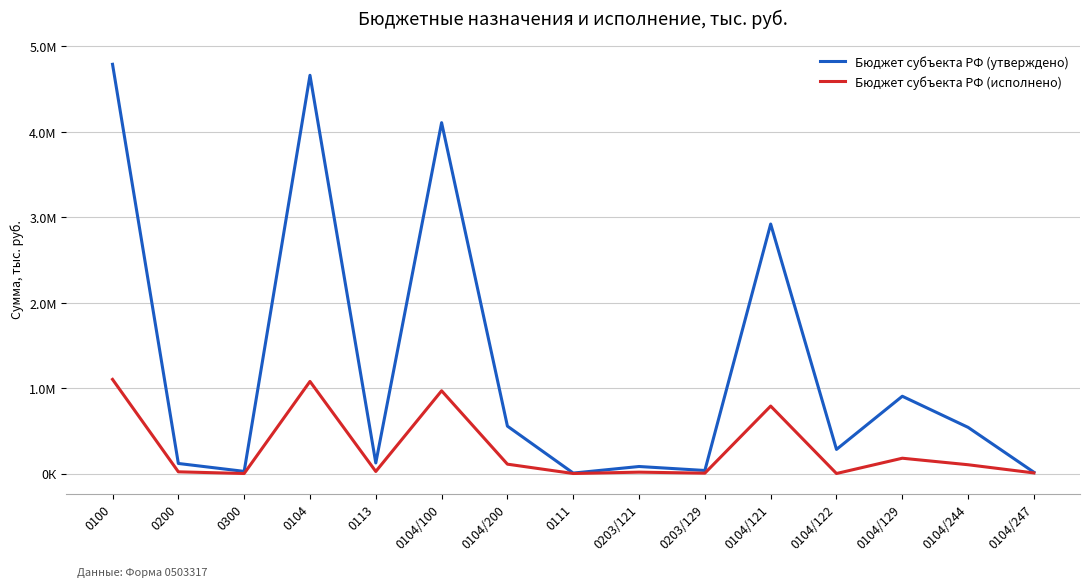

Is this an area chart (filled region under the line)?

No